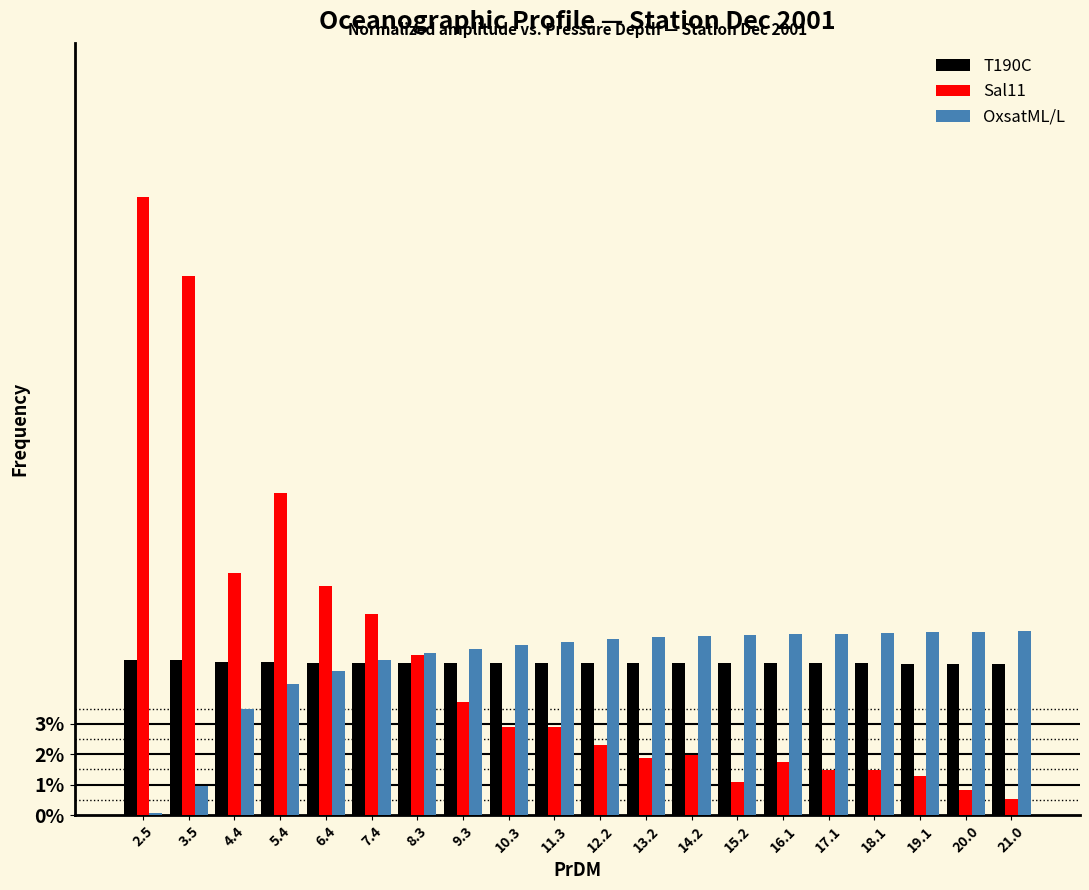

Are the bars horizontal?

No